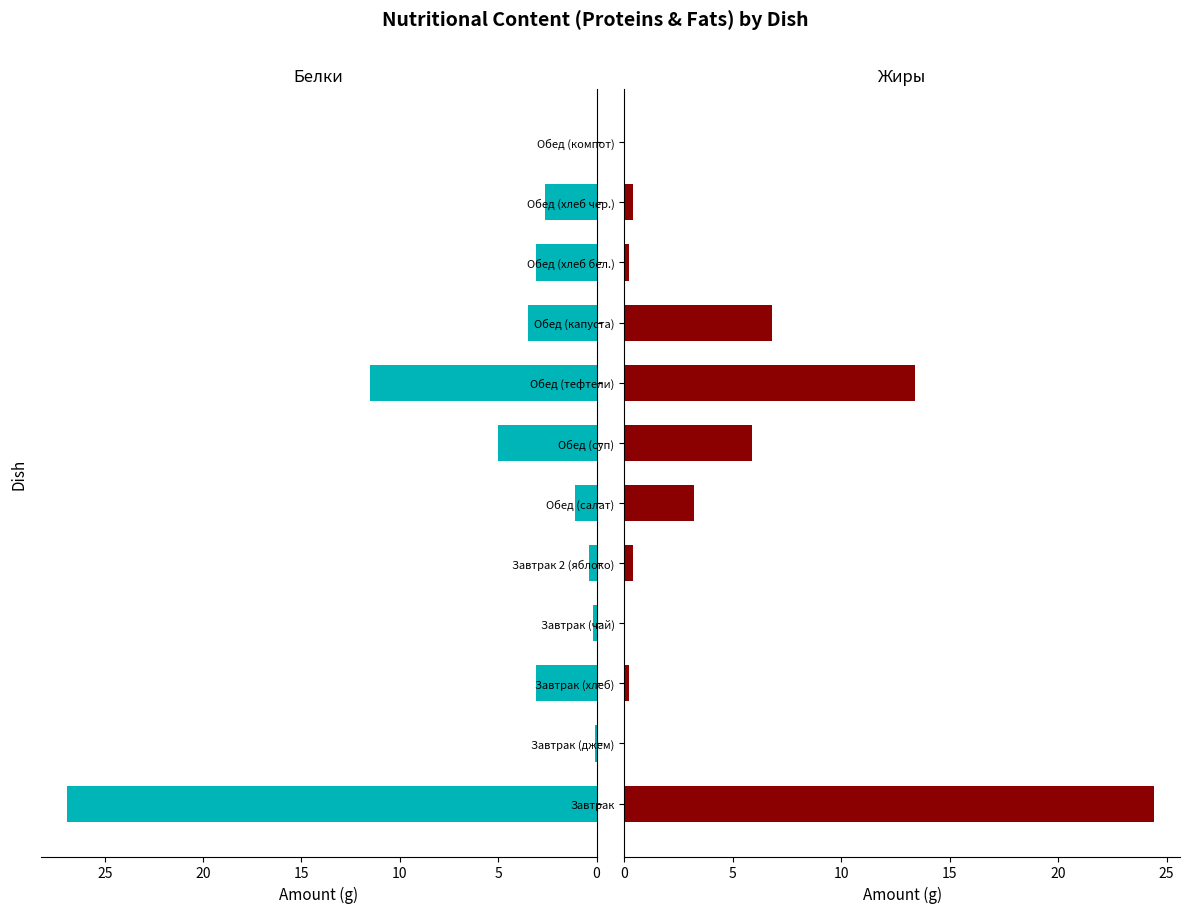

What is the total value across all series at 7?

24.9